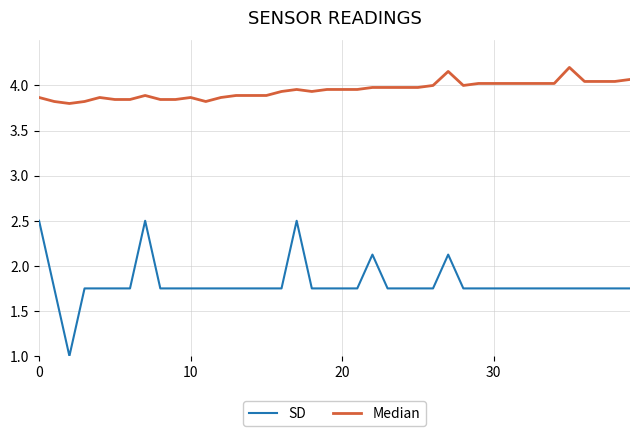

Which series has the largest total across all categories?

Median